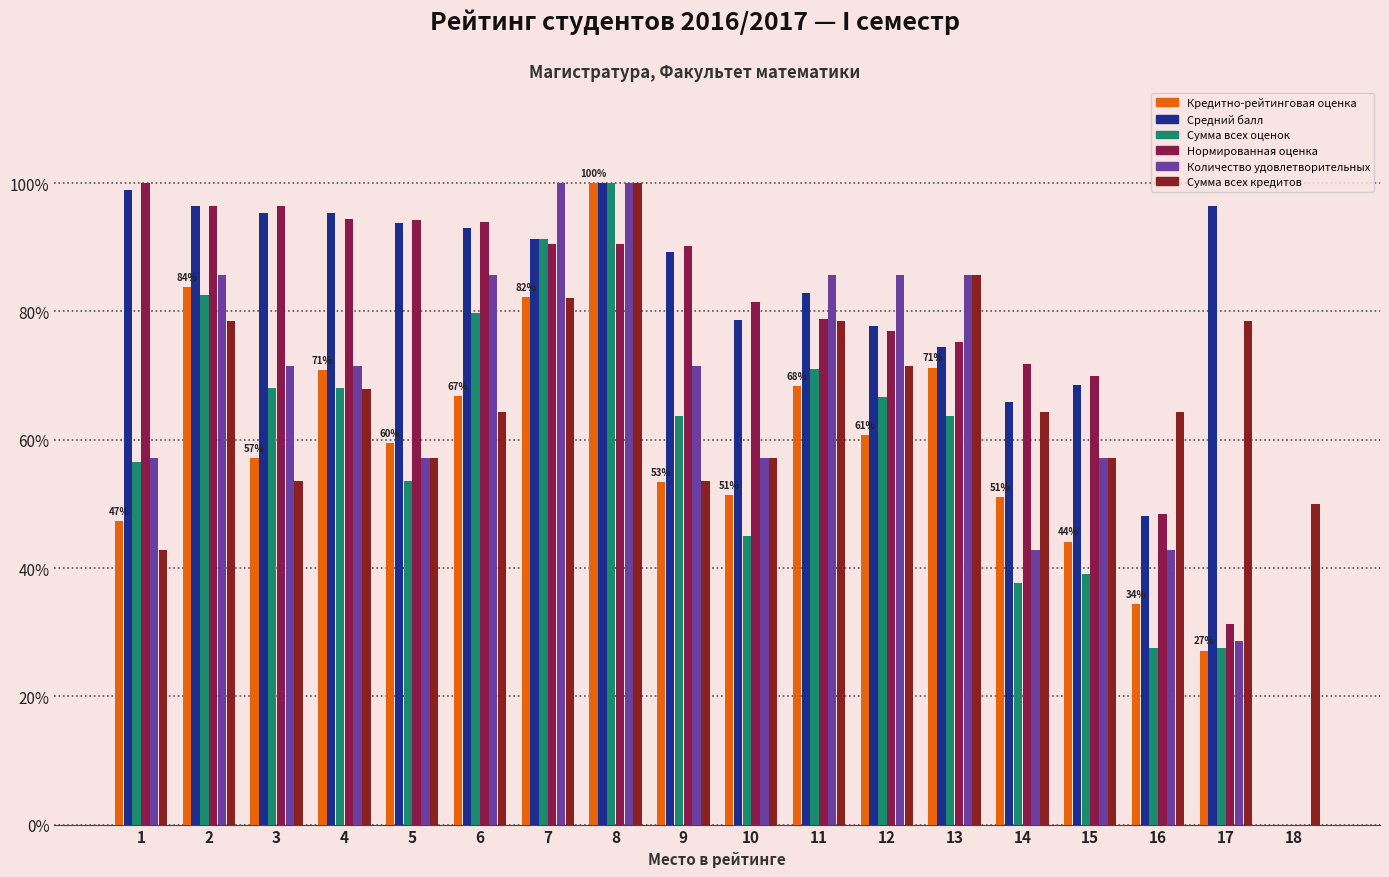

Are the bars horizontal?

No